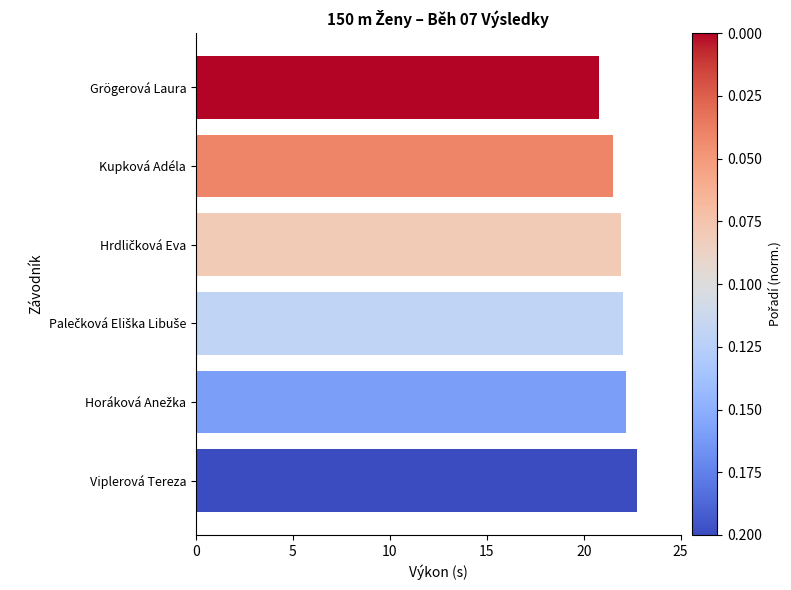

Count the number of categories in the chart.

6